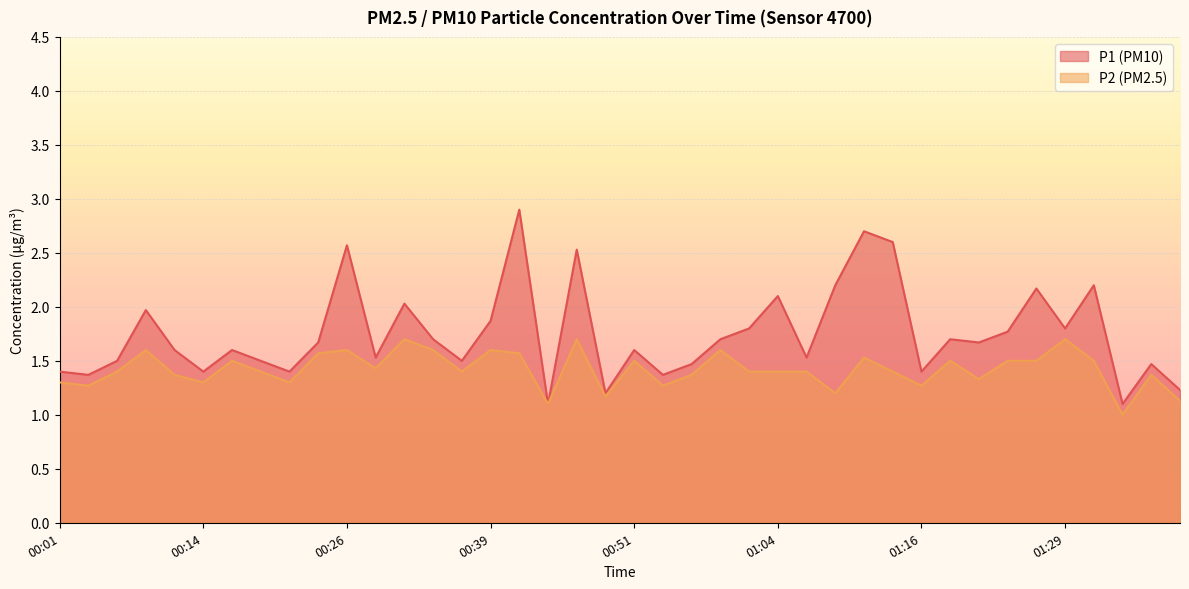

At which category is the sum across all series the highest?

00:41